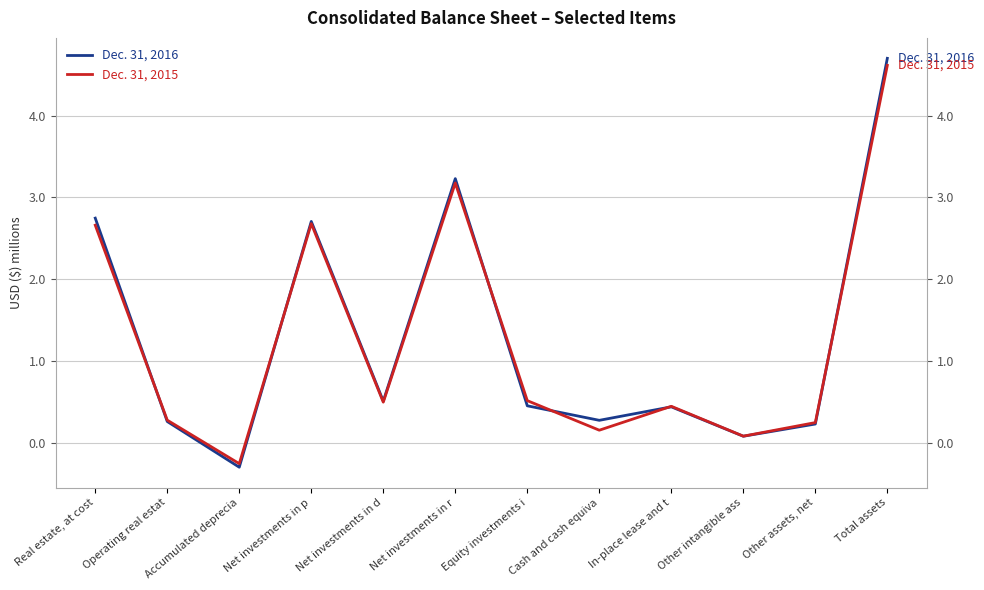

How many interior local peaks does the Dec. 31, 2015 series have?

3